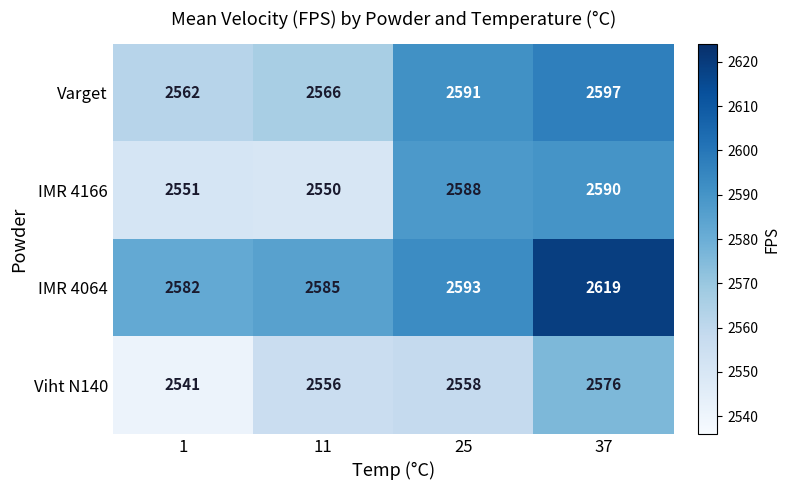

Rank the series at 11 from highest to lowest value.

IMR 4064, Varget, Viht N140, IMR 4166